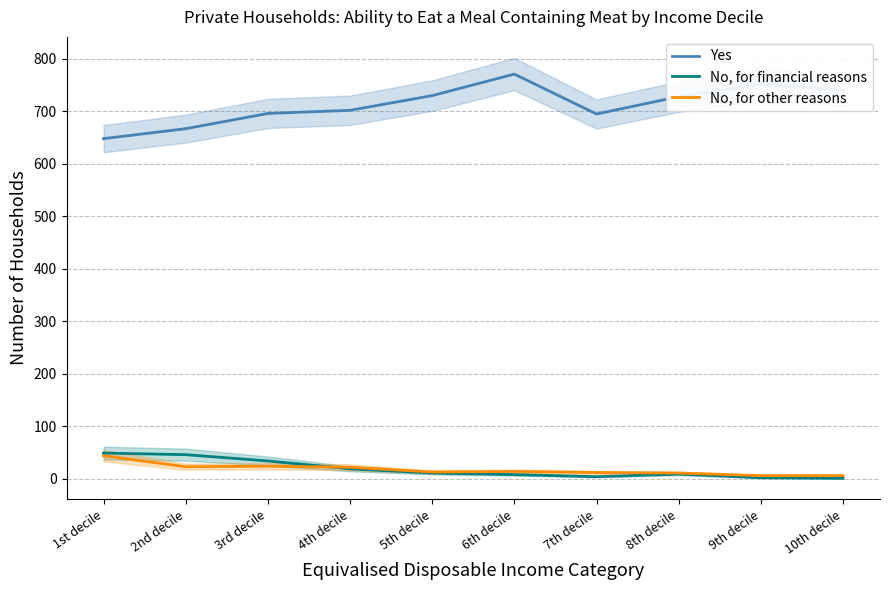

At how many categories does at least one series exceed 741?

2